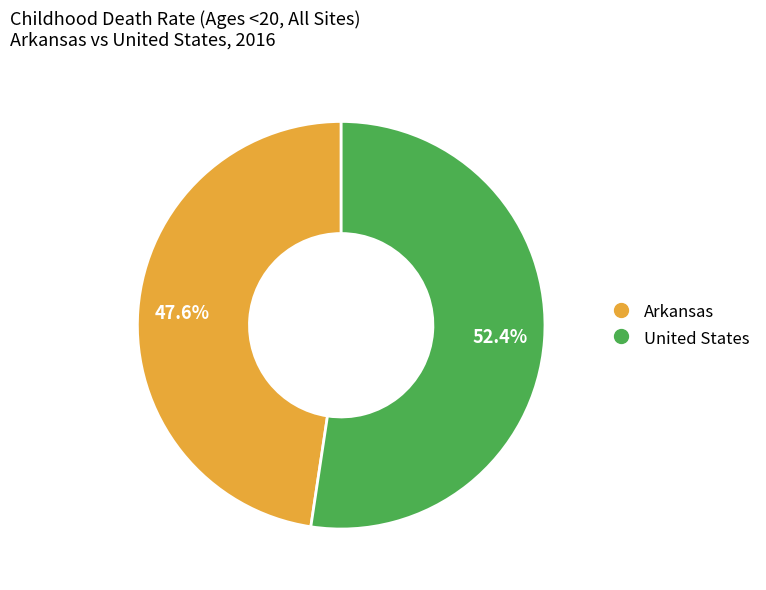

Which slice represents more than half of the pie?

United States